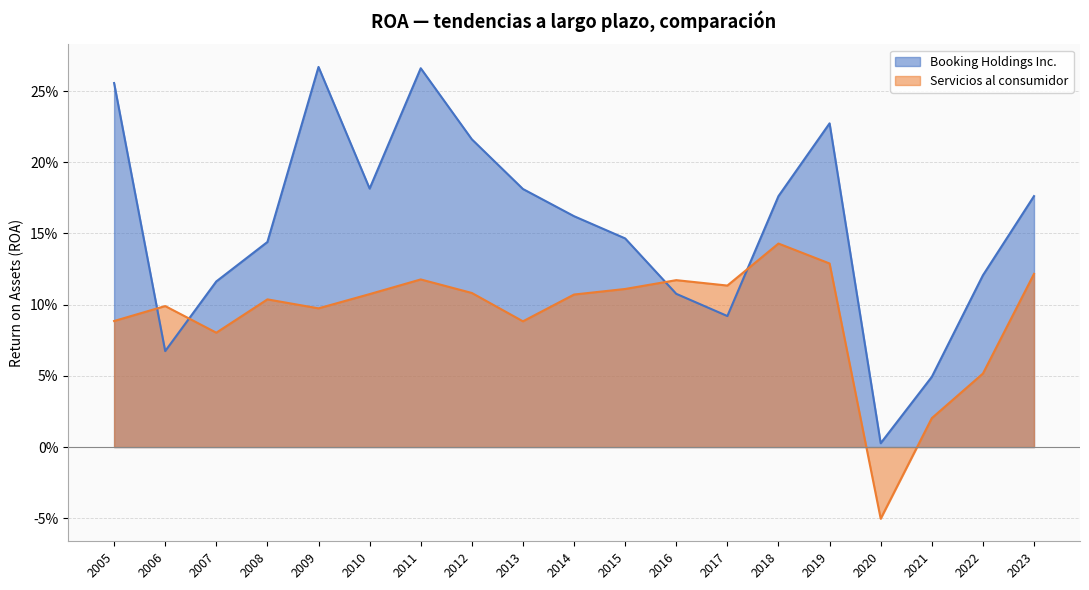

Is it true that the value at 2011 is 0.1?

False